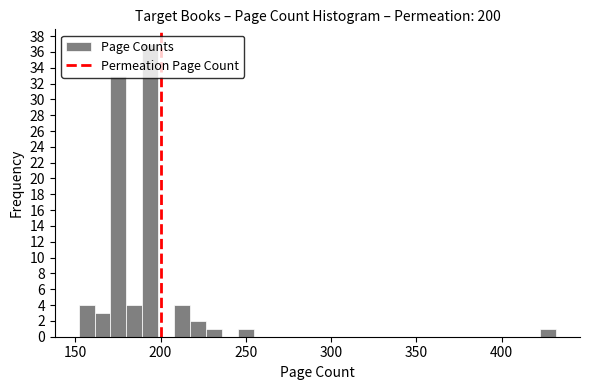

Around what value on the x-axis is the tallest bar? Give the approximate position of its centre, as read against the axis.

195